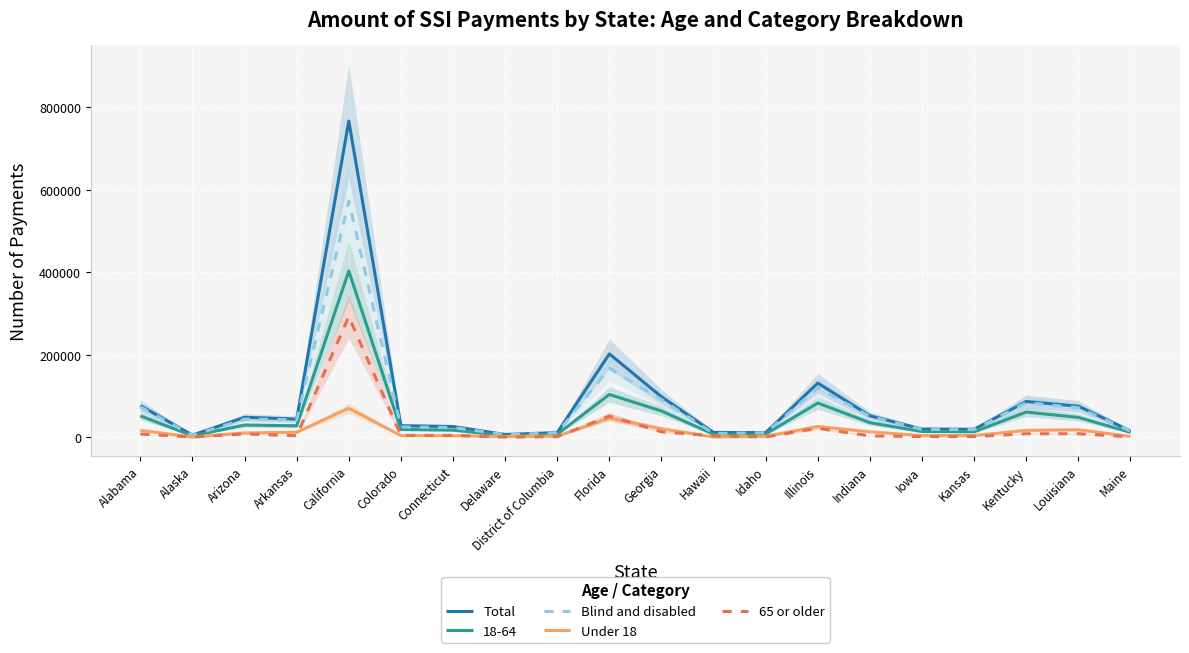

True or false: Blind and disabled and Total intersect in this chart.

False